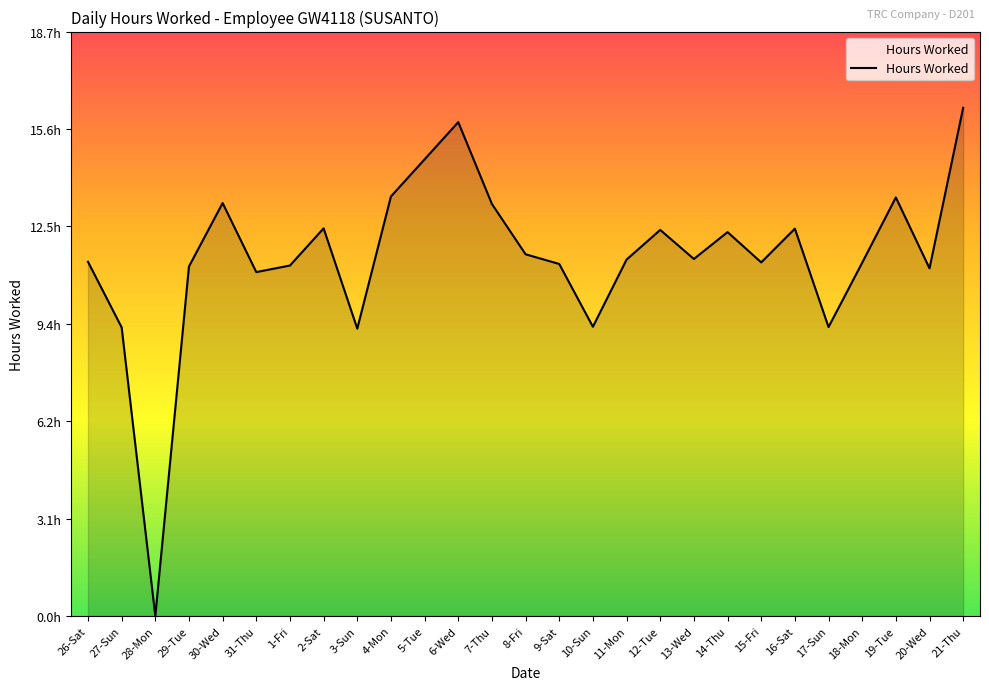

Does the chart display data point markers on the line(s)?

No